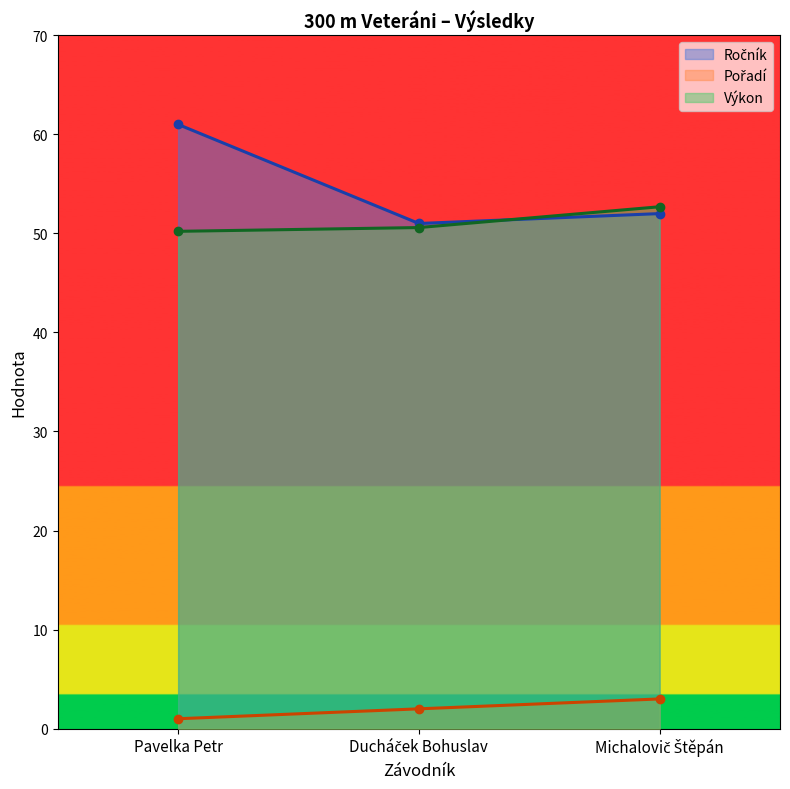

Does the chart display data point markers on the line(s)?

Yes